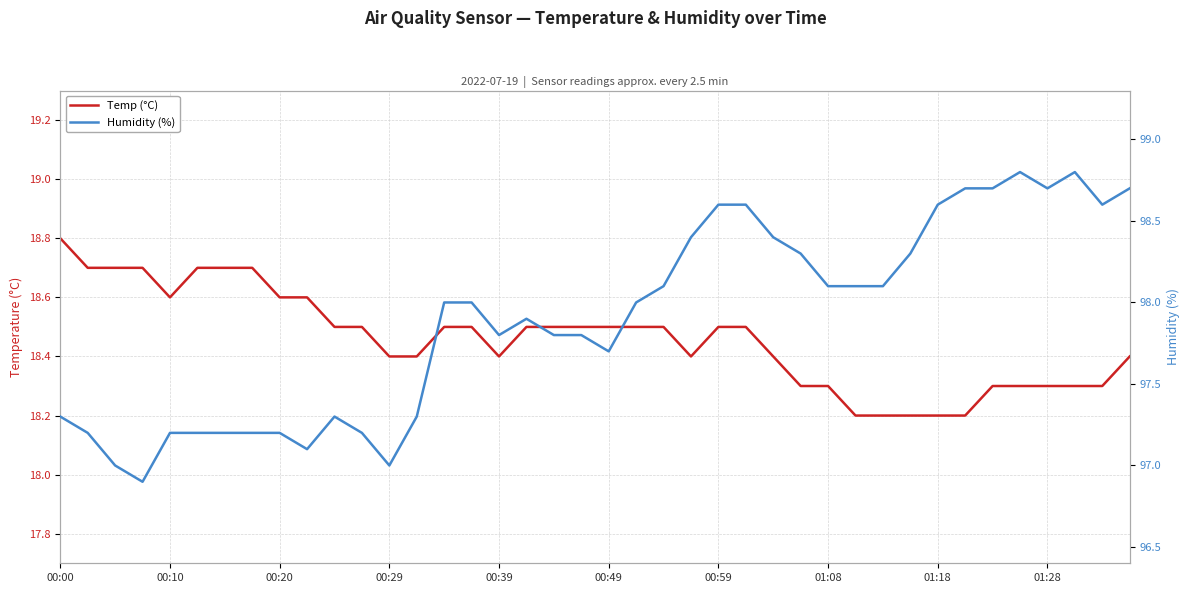

How many lines are shown in the chart?

2